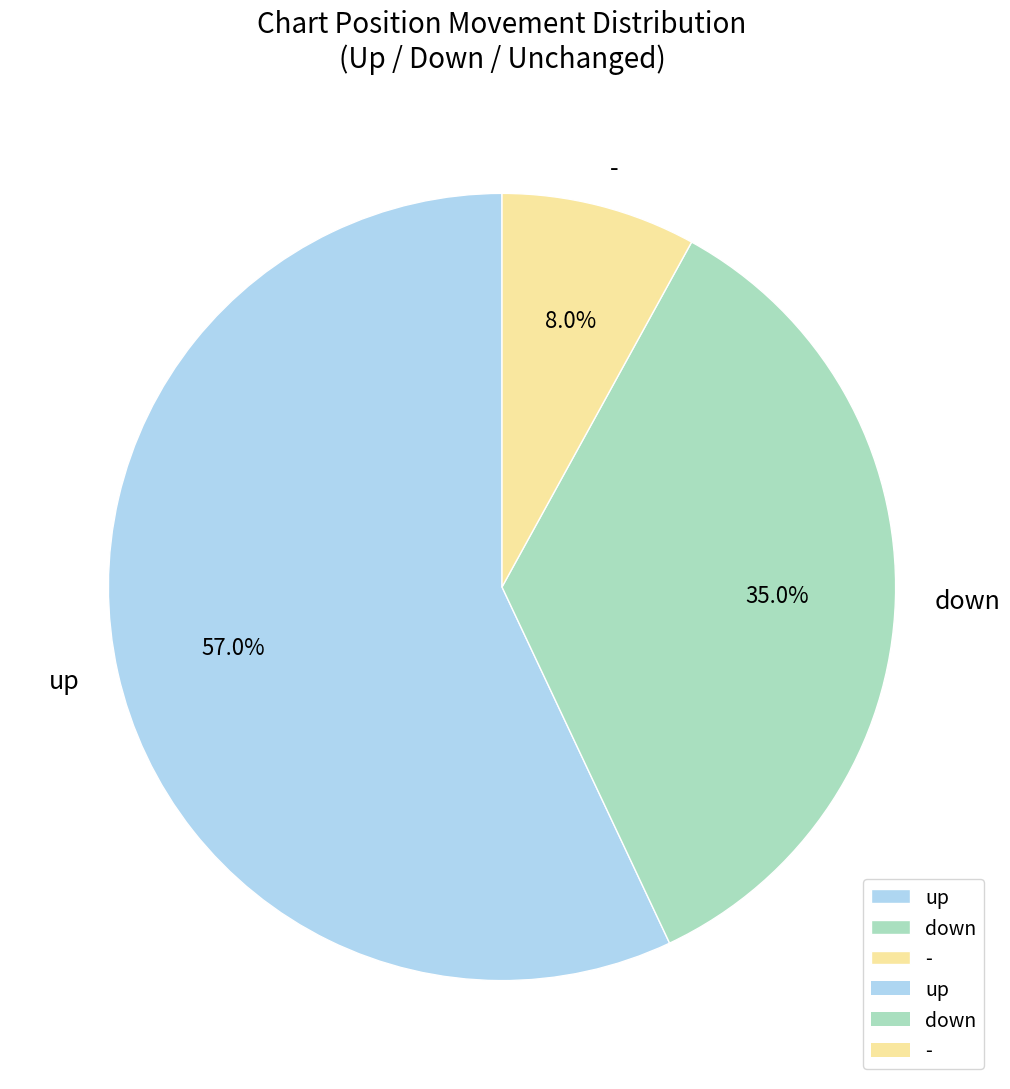

Which slice is the largest?

up